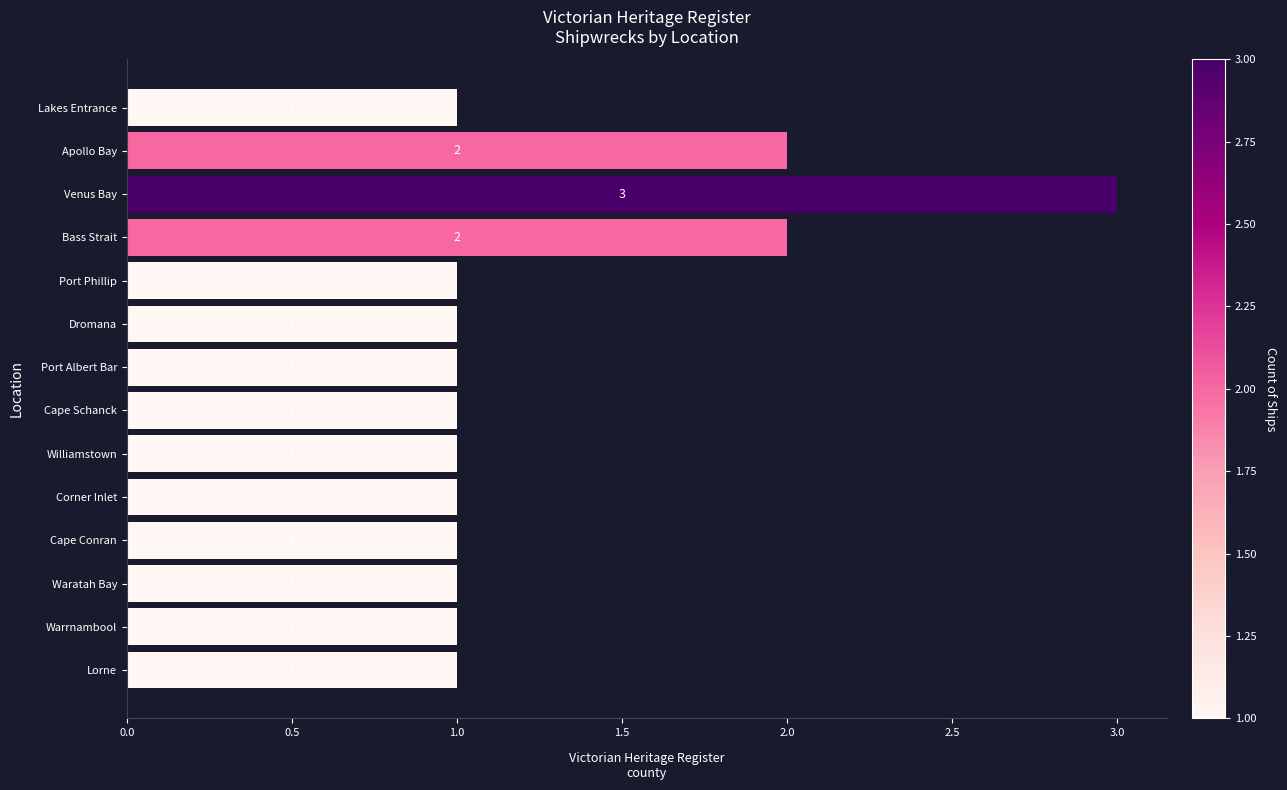

What is the sum of all values?

18